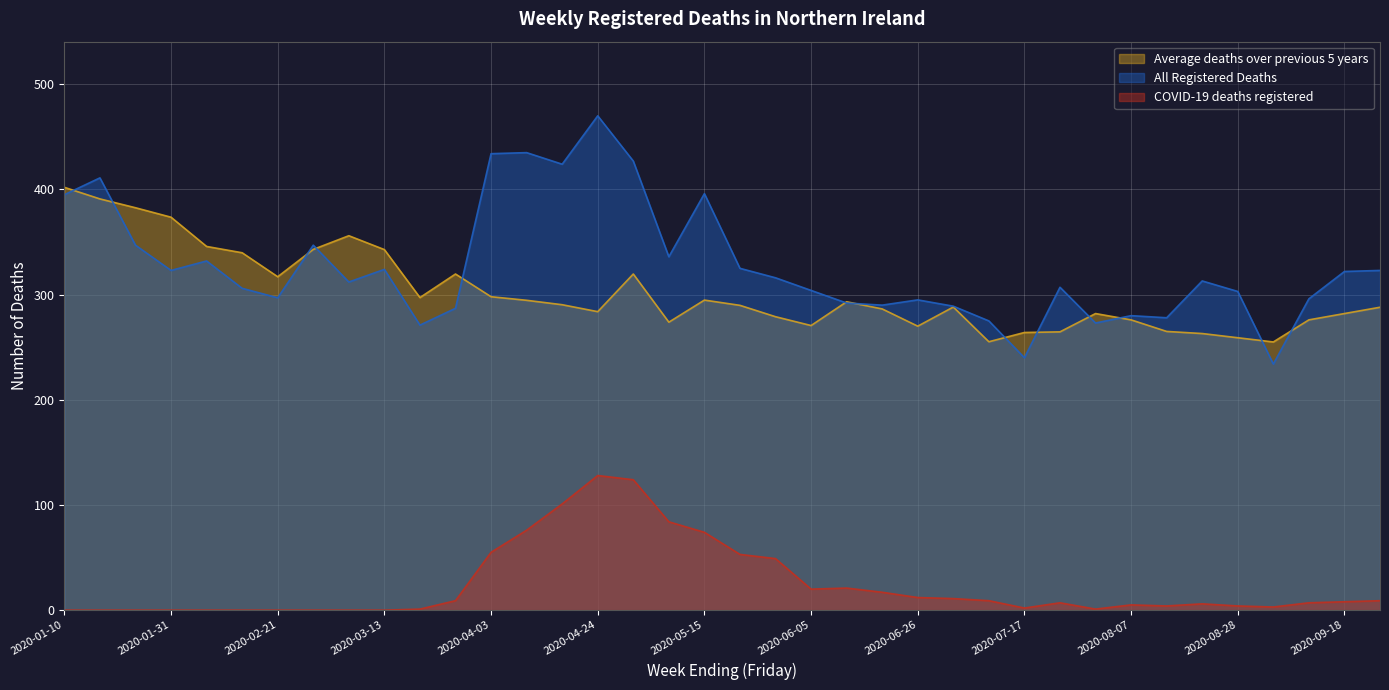

Where is All Registered Deaths nearest to the value 352?

2020-01-24